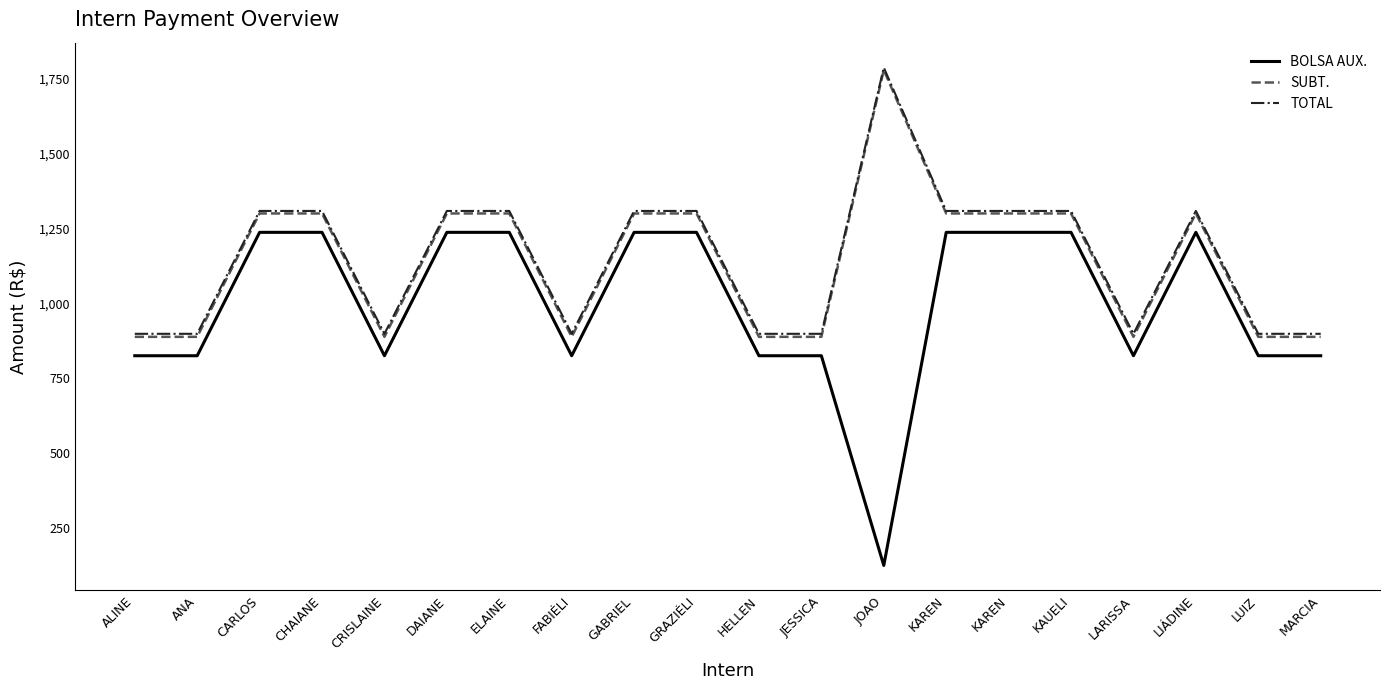

Reading left to right, what are all the values shown in this chart?

BOLSA AUX.: ALINE=824.8	ANA=824.8	CARLOS=1237.2	CHAIANE=1237.2	CRISLAINE=824.8	DAIANE=1237.2	ELAINE=1237.2	FABIÉLI=824.8	GABRIEL=1237.2	GRAZIÉLI=1237.2	HELLEN=824.8	JESSICA=824.8	JOAO=123.7	KAREN=1237.2	KAREN=1237.2	KAUELI=1237.2	LARISSA=824.8	LIÁDINE=1237.2	LUIZ=824.8	MARCIA=824.8
SUBT.: ALINE=887.9	ANA=887.9	CARLOS=1300.4	CHAIANE=1300.4	CRISLAINE=887.9	DAIANE=1300.4	ELAINE=1300.4	FABIÉLI=887.9	GABRIEL=1300.4	GRAZIÉLI=1300.4	HELLEN=887.9	JESSICA=887.9	JOAO=1779.7	KAREN=1300.4	KAREN=1300.4	KAUELI=1300.4	LARISSA=887.9	LIÁDINE=1300.4	LUIZ=887.9	MARCIA=887.9
TOTAL: ALINE=898.0	ANA=898.0	CARLOS=1308.8	CHAIANE=1308.8	CRISLAINE=898.0	DAIANE=1308.8	ELAINE=1308.8	FABIÉLI=898.0	GABRIEL=1308.8	GRAZIÉLI=1308.8	HELLEN=898.0	JESSICA=898.0	JOAO=1788.0	KAREN=1308.8	KAREN=1308.8	KAUELI=1308.8	LARISSA=898.0	LIÁDINE=1308.8	LUIZ=898.0	MARCIA=898.0